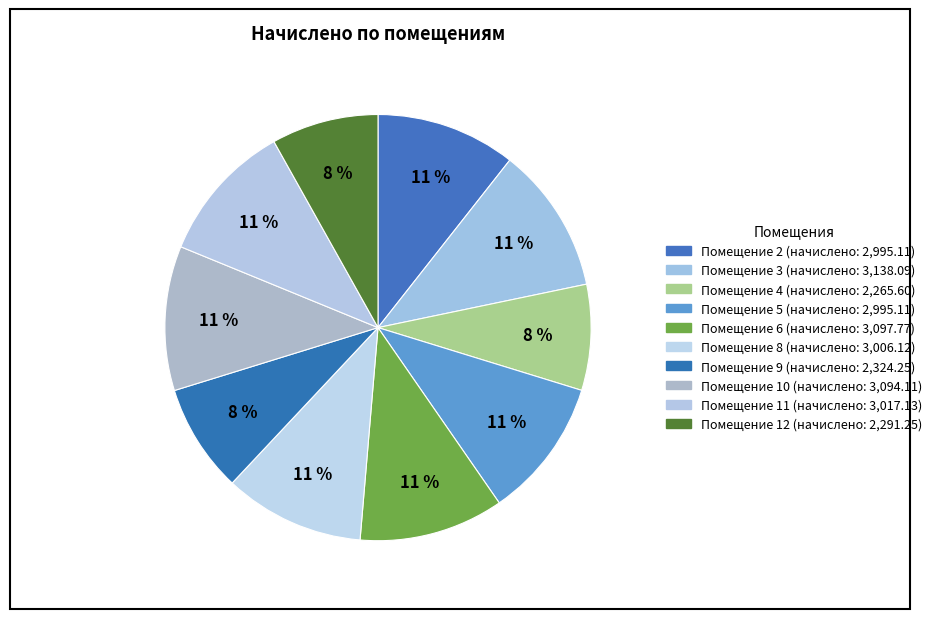

How many slices are in this pie chart?

10